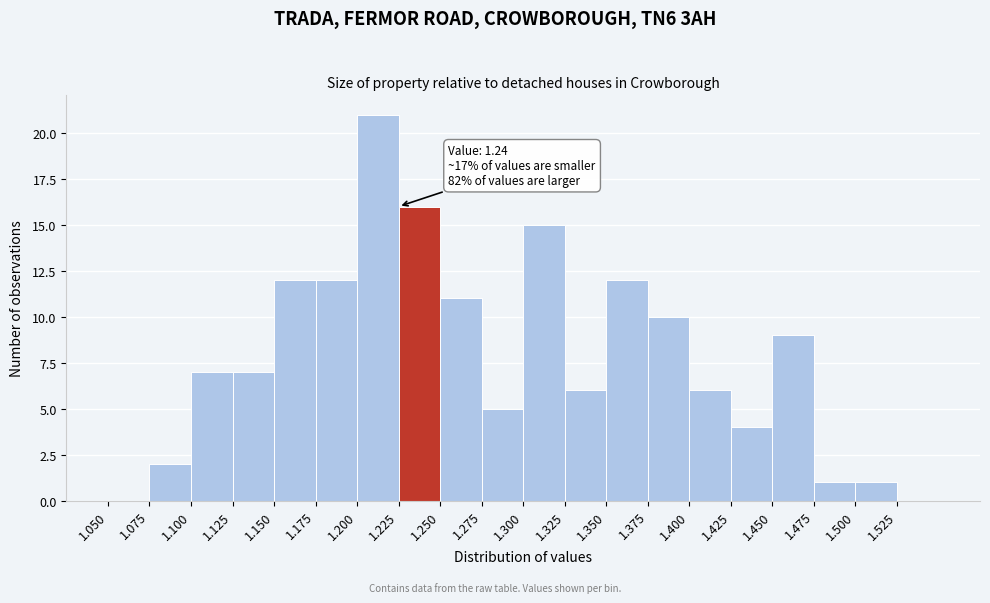

Which range on the x-axis has the tallest bar?

1.200 to 1.225